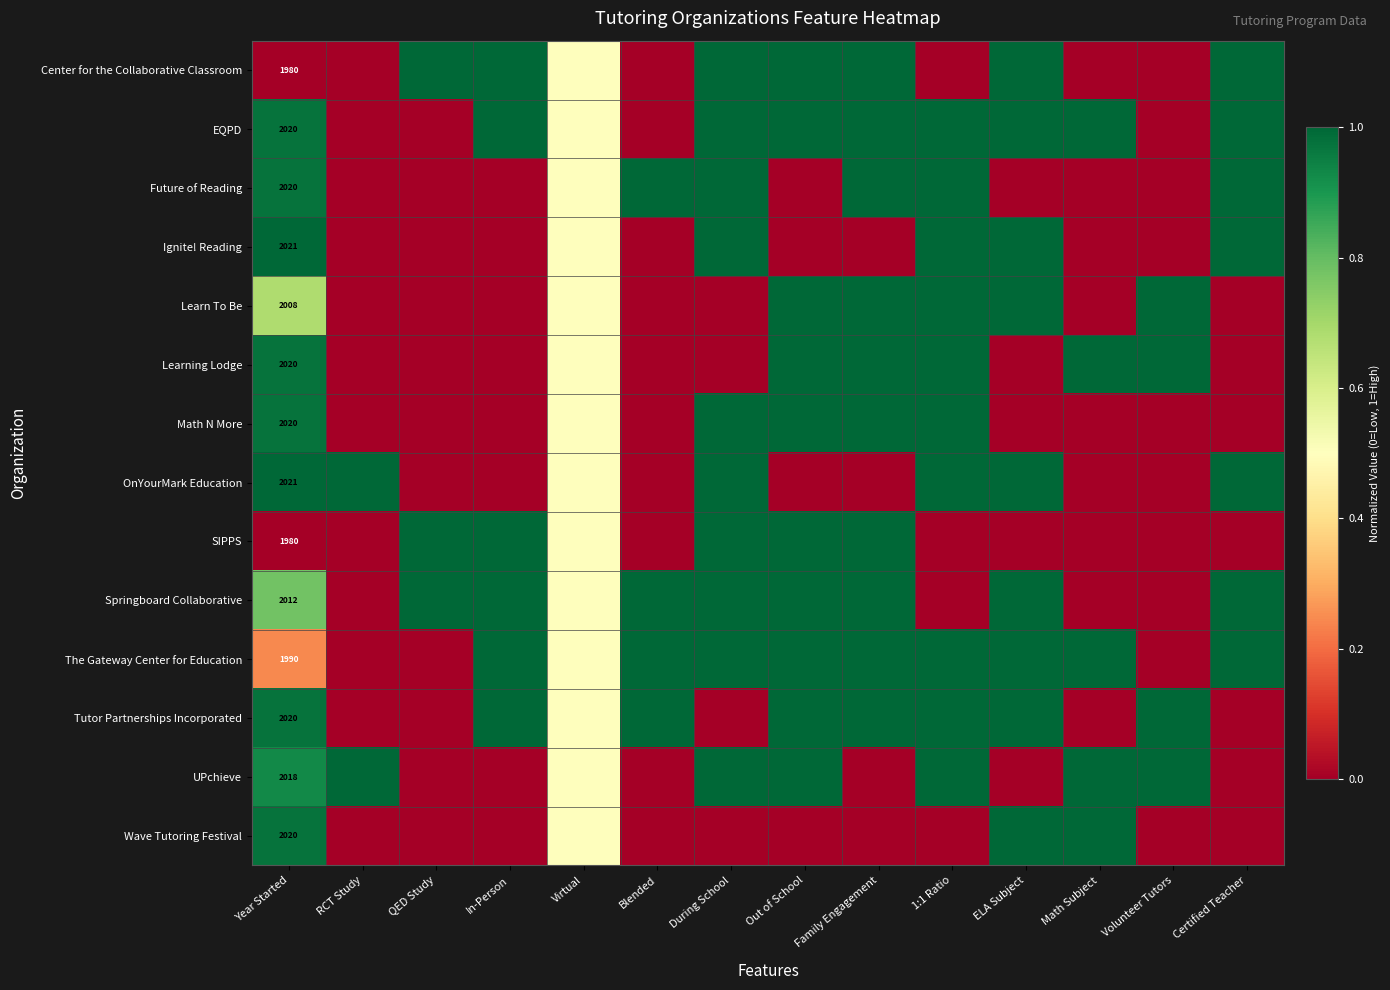

Is it true that Tutor Partnerships Incorporated equals 1228.8 at Year Started?

False